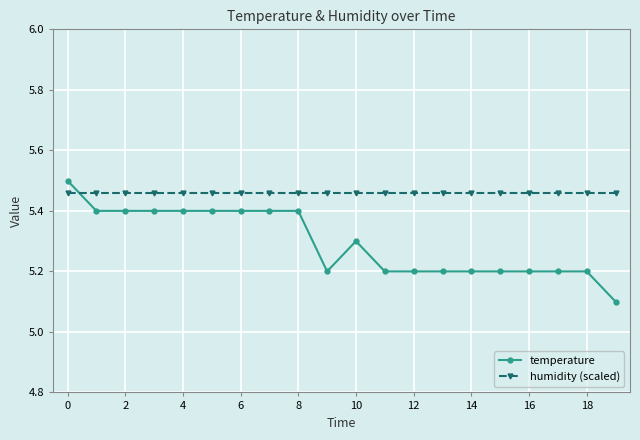

Count the temperature values in the range 5 to 6.

20